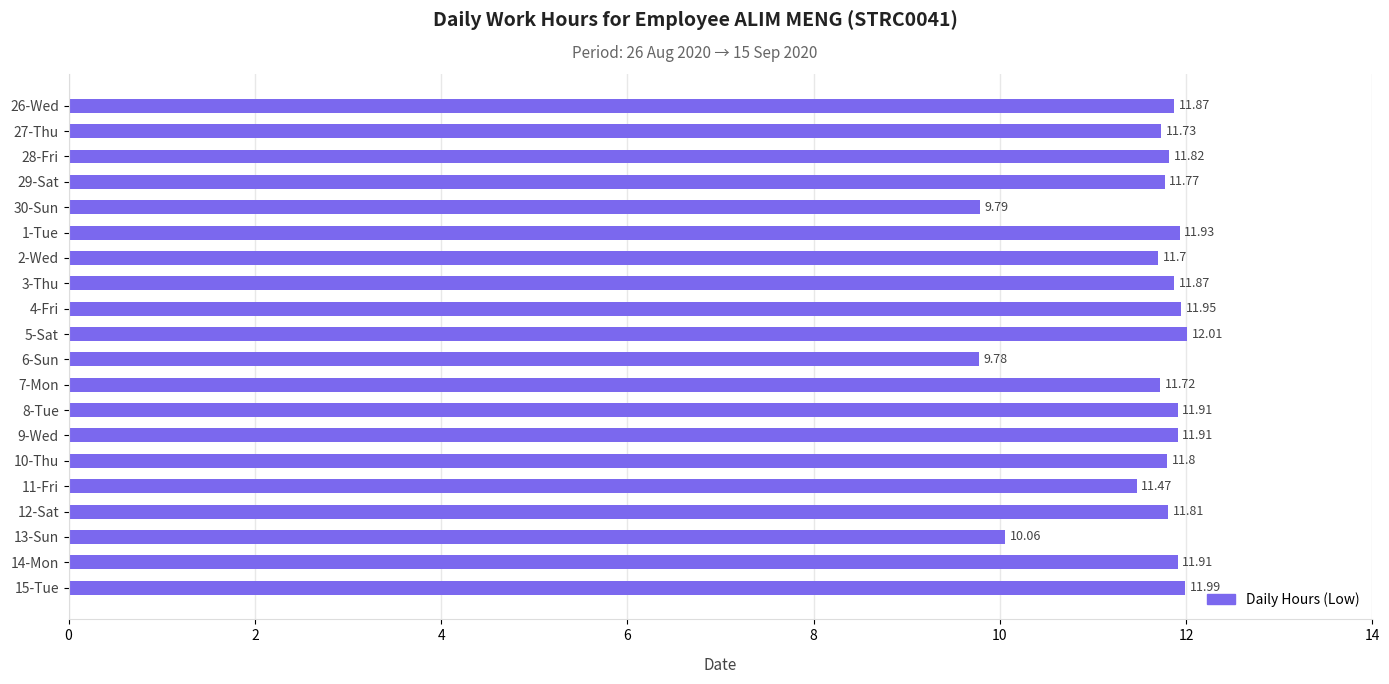

What is the sum of the values at 7-Mon and 15-Tue?

23.7